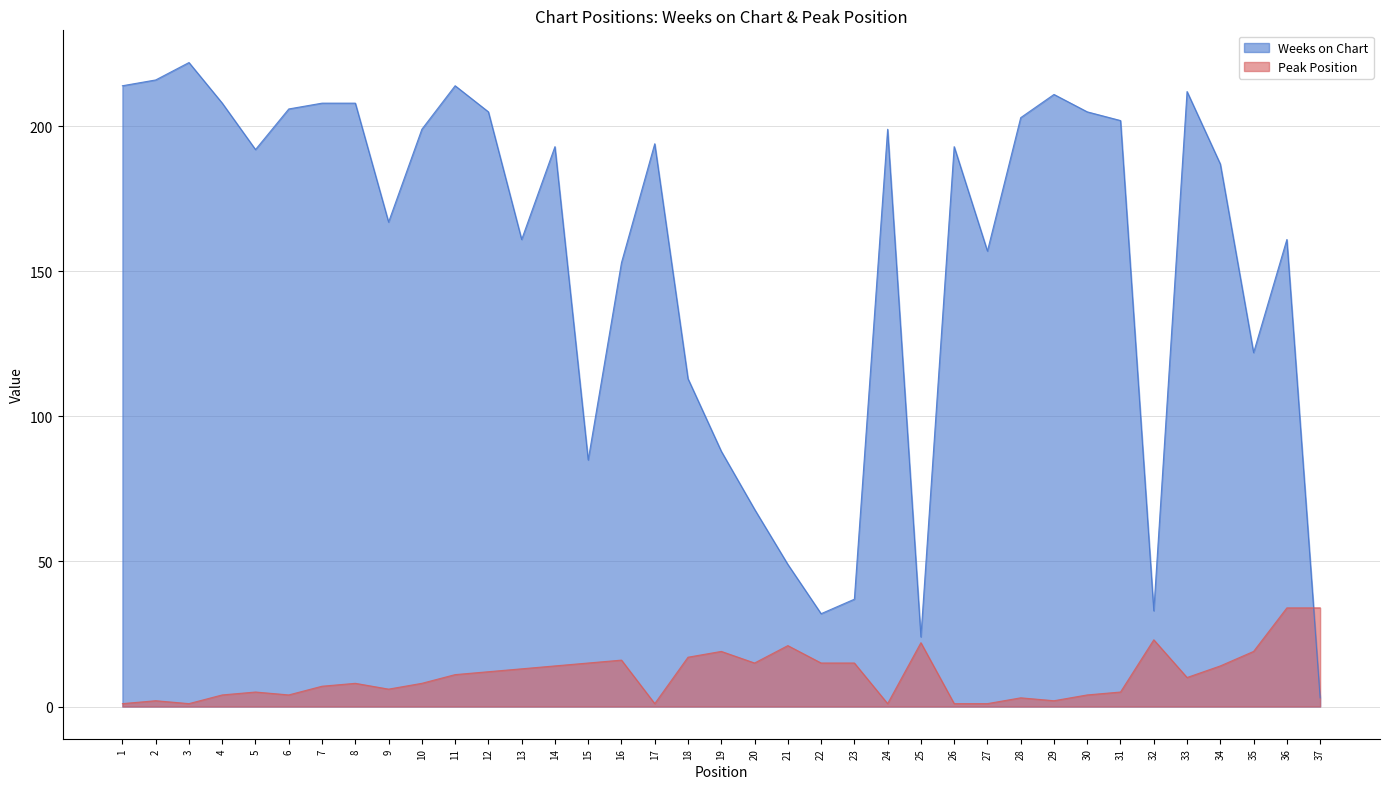

Which series has the largest total across all categories?

Weeks on Chart